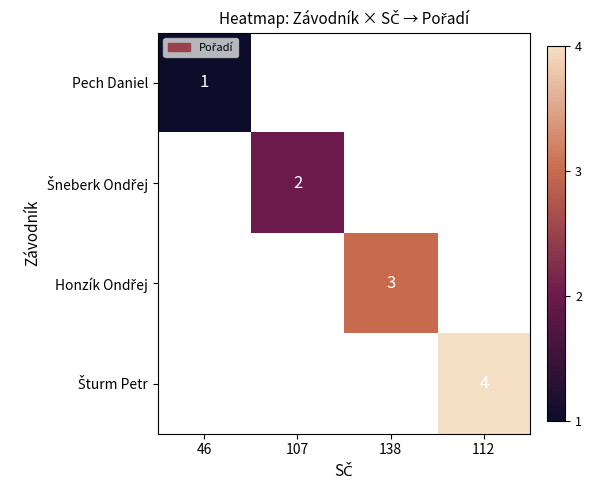

The value of Šneberk Ondřej at 107 is 3.1. True or false?

False